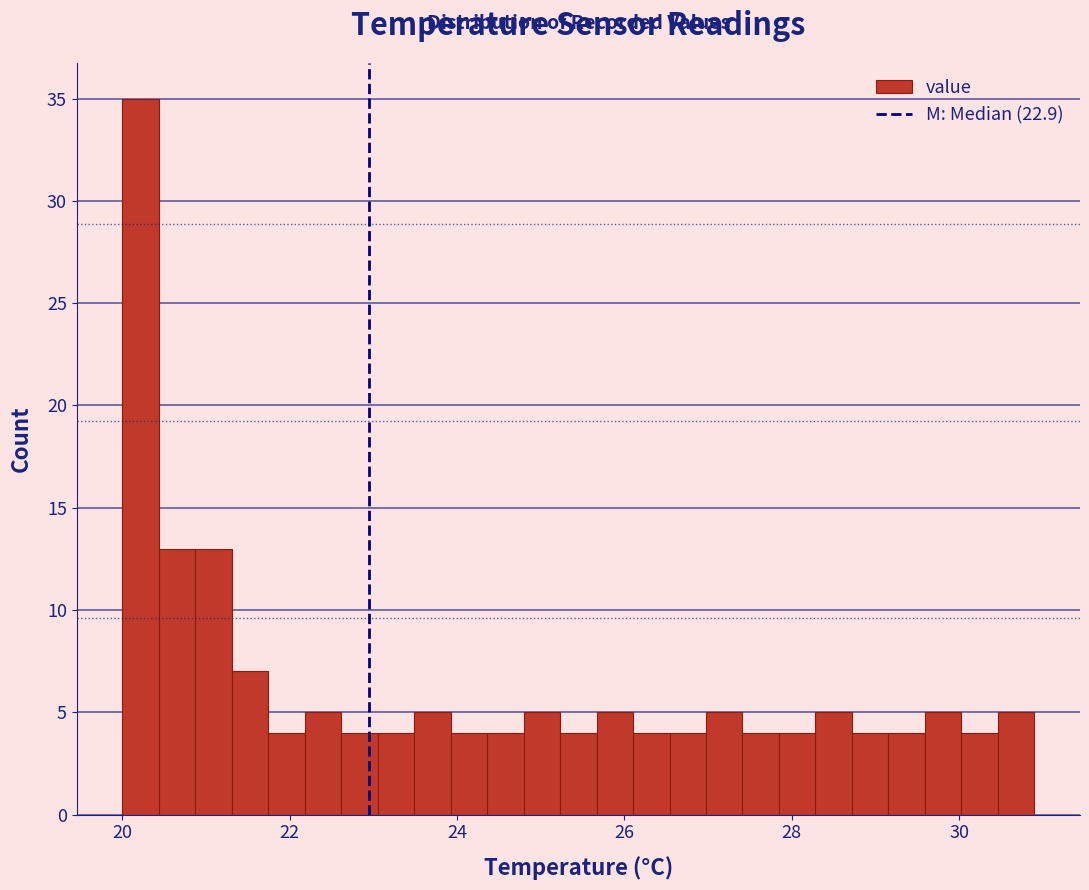

Read against the x-axis, roughly where is the centre of the tallest bar?

20.2